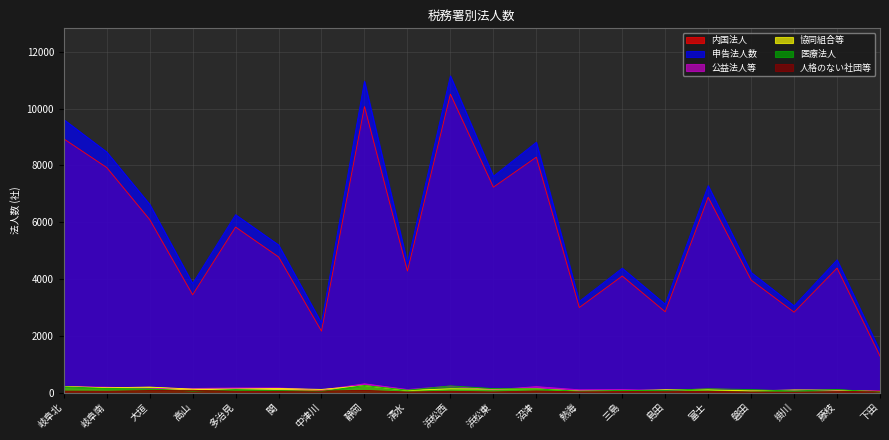

True or false: 内国法人 has more than 1 interior local peaks.

True